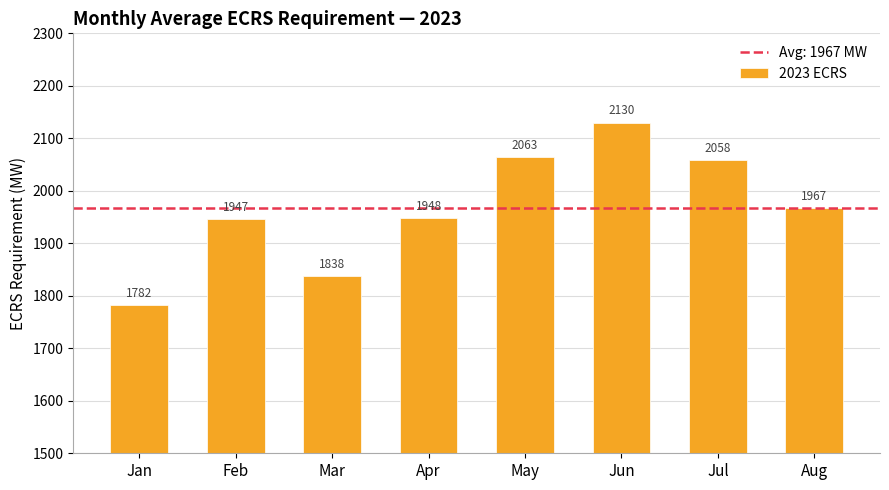

Between Mar and Jul, which is larger?

Jul